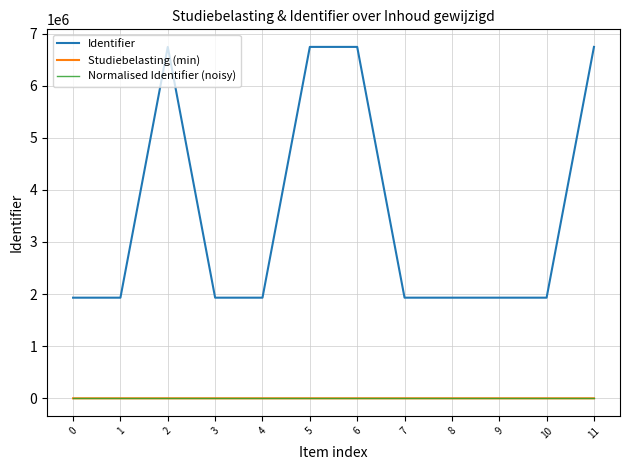

Which series has the widest spread of values?

Identifier